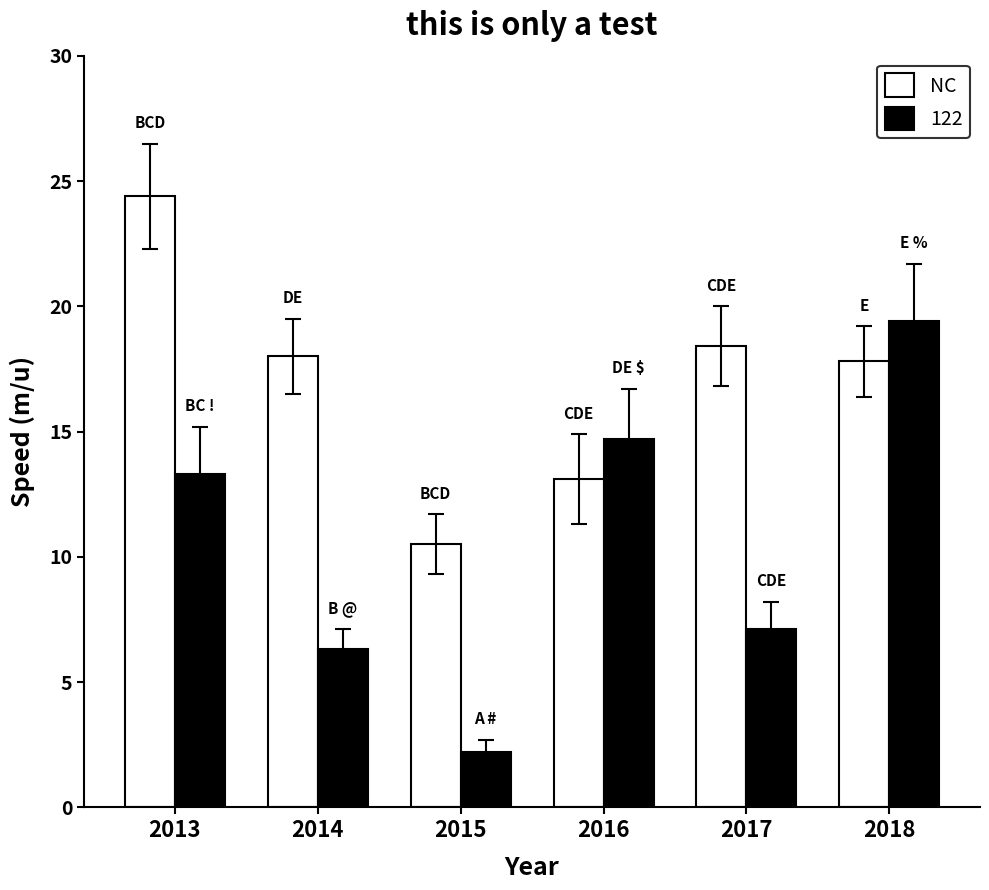

What is the greatest value displayed?

24.4